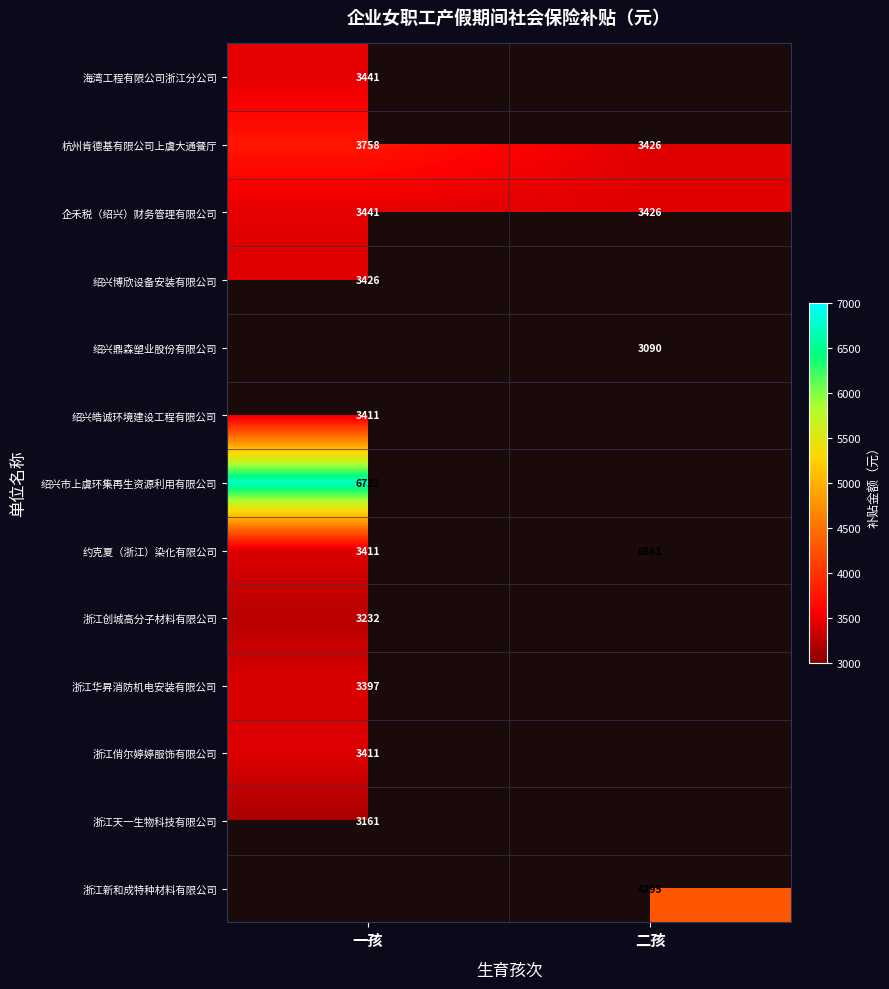

Which category has the lowest value in the 杭州肯德基有限公司上虞大通餐厅 series?

二孩